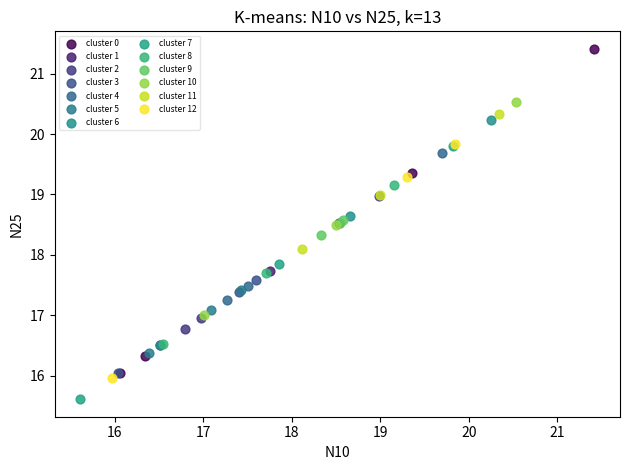

What are all the series names shown in the legend?

cluster 0, cluster 1, cluster 2, cluster 3, cluster 4, cluster 5, cluster 6, cluster 7, cluster 8, cluster 9, cluster 10, cluster 11, cluster 12